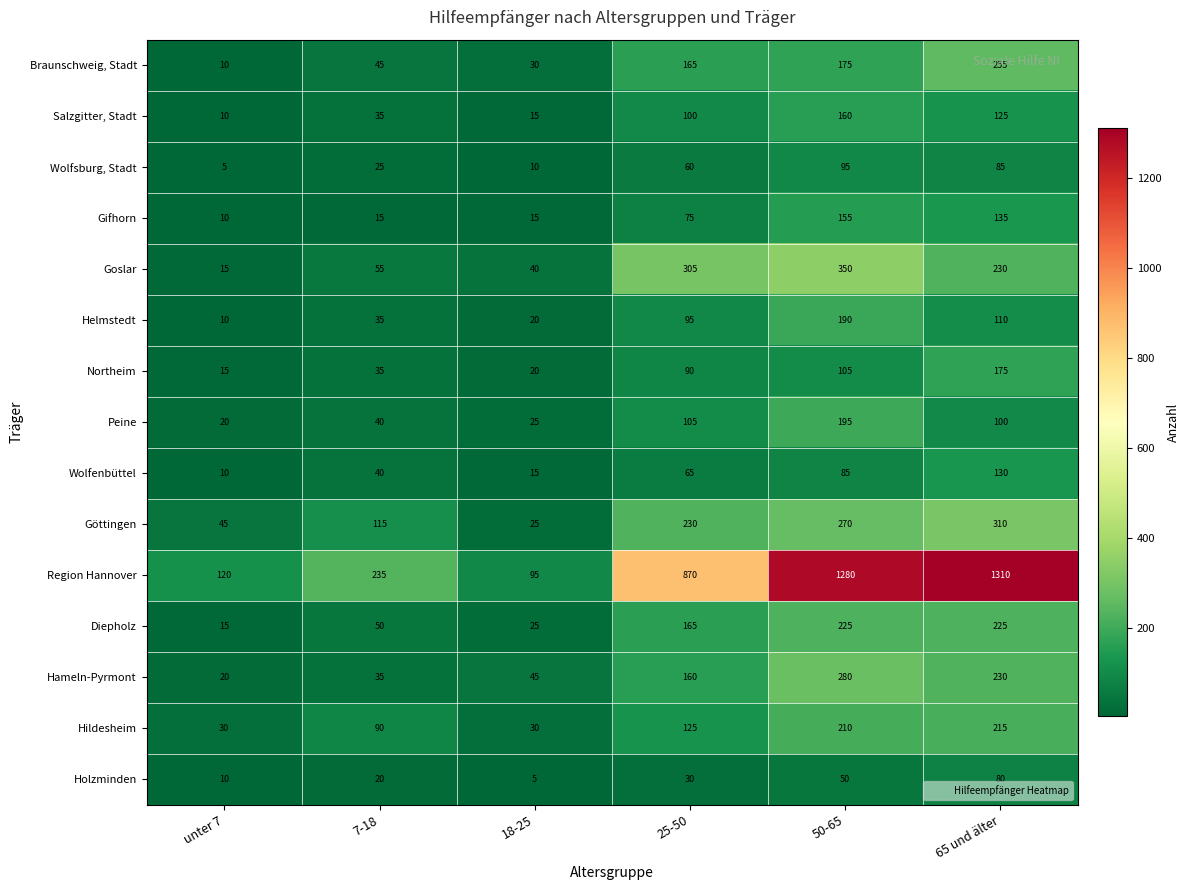

What is the sum of the Göttingen values at 18-25 and 50-65?

295